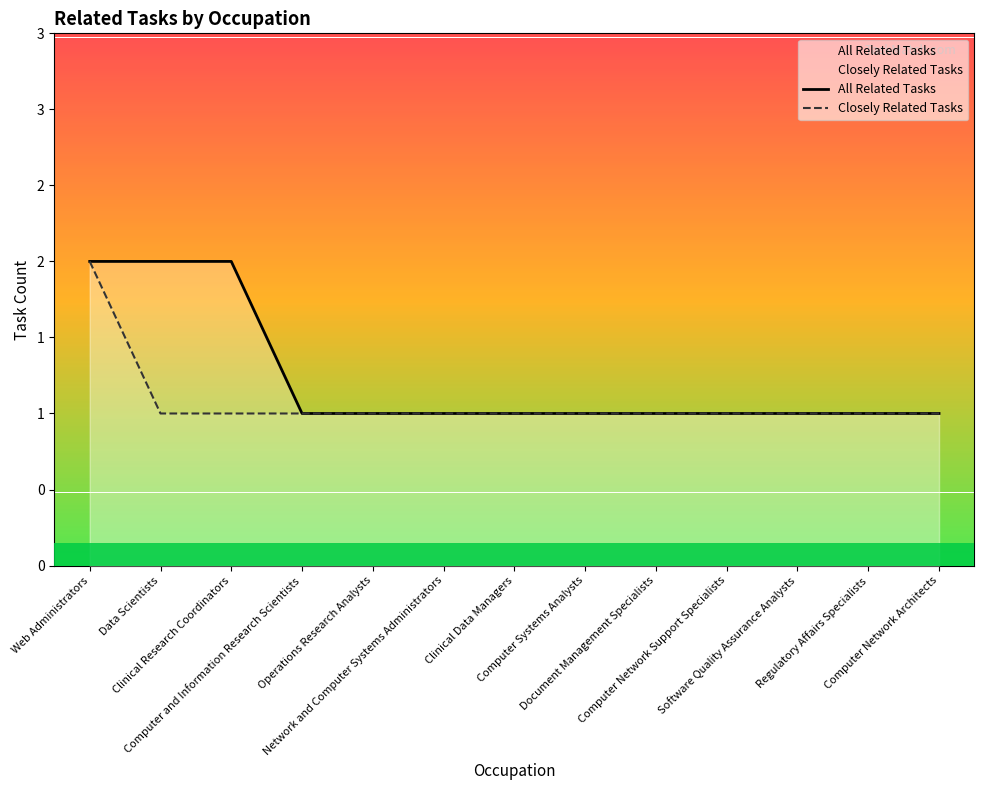

Reading left to right, what are all the values shown in this chart?

All Related Tasks: Web Administrators=2	Data Scientists=2	Clinical Research Coordinators=2	Computer and Information Research Scientists=1	Operations Research Analysts=1	Network and Computer Systems Administrators=1	Clinical Data Managers=1	Computer Systems Analysts=1	Document Management Specialists=1	Computer Network Support Specialists=1	Software Quality Assurance Analysts=1	Regulatory Affairs Specialists=1	Computer Network Architects=1
Closely Related Tasks: Web Administrators=2	Data Scientists=1	Clinical Research Coordinators=1	Computer and Information Research Scientists=1	Operations Research Analysts=1	Network and Computer Systems Administrators=1	Clinical Data Managers=1	Computer Systems Analysts=1	Document Management Specialists=1	Computer Network Support Specialists=1	Software Quality Assurance Analysts=1	Regulatory Affairs Specialists=1	Computer Network Architects=1